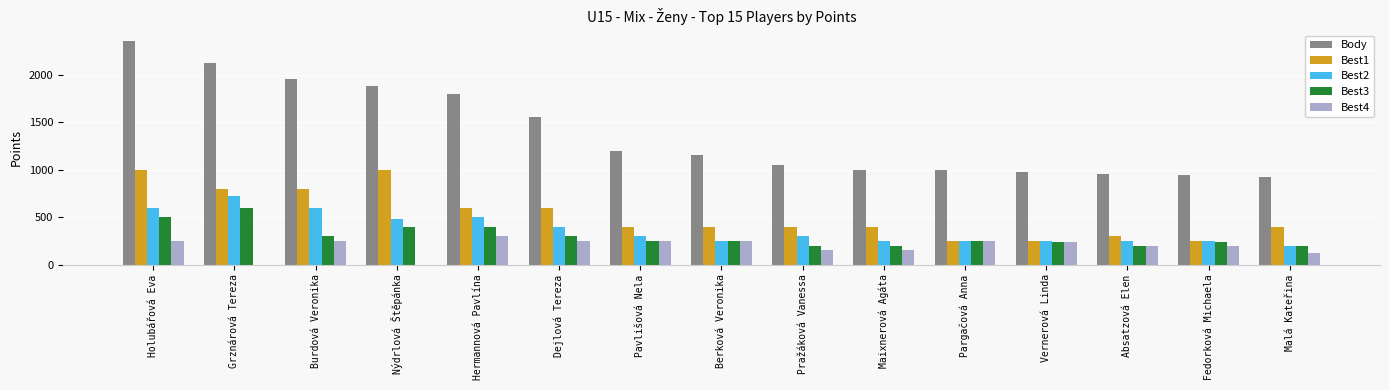

Which category has the highest value across all series?

Holubářová Eva